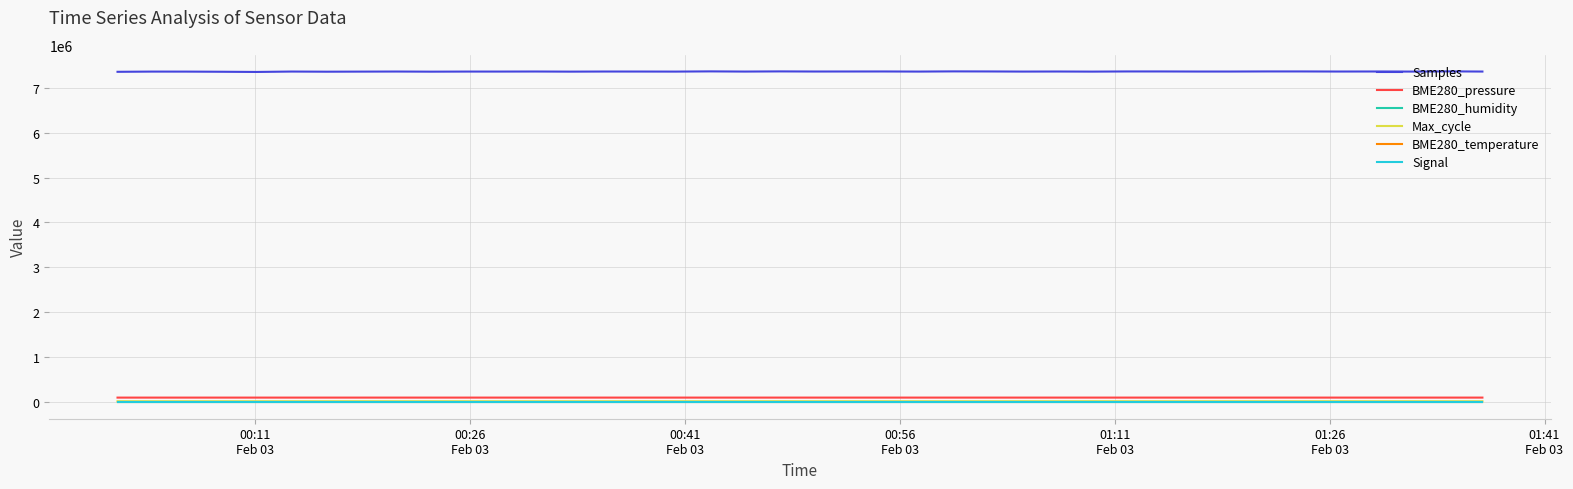

What is the smallest value displayed?

-59.0